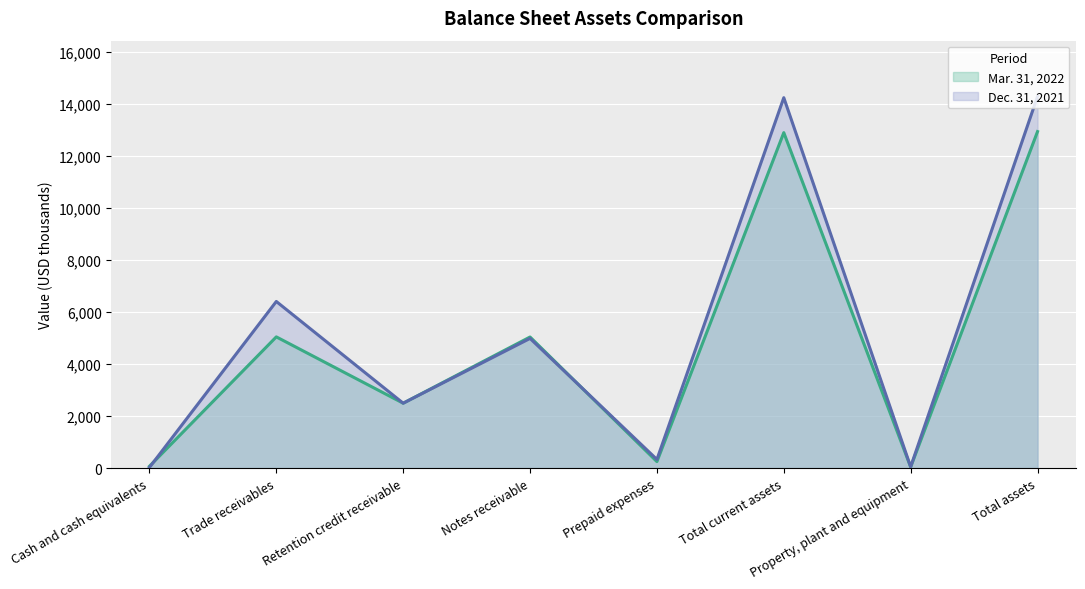

How many lines are shown in the chart?

2